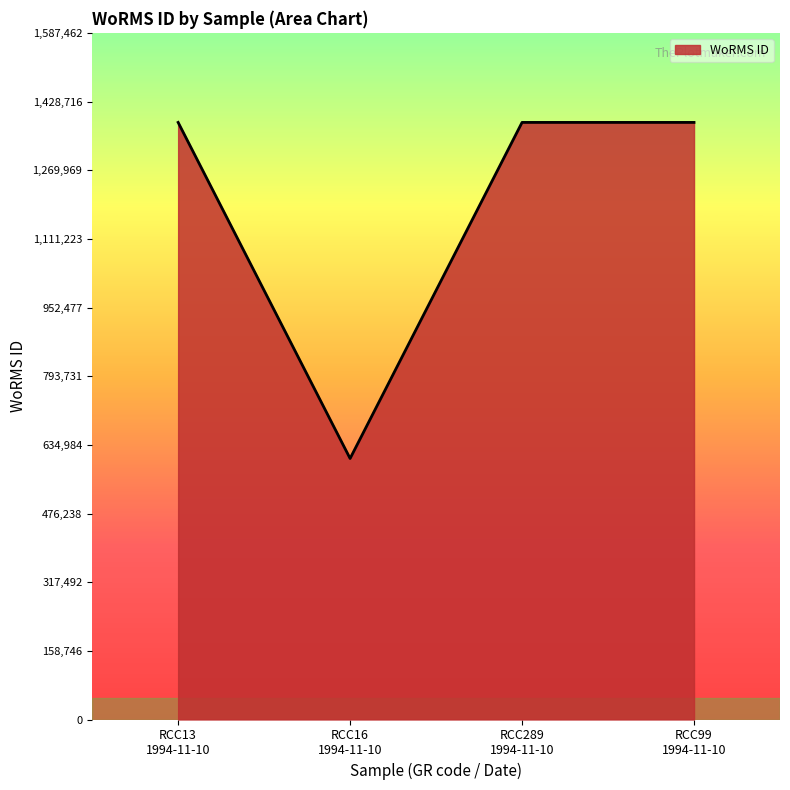

What is the minimum value shown in the chart?

603429